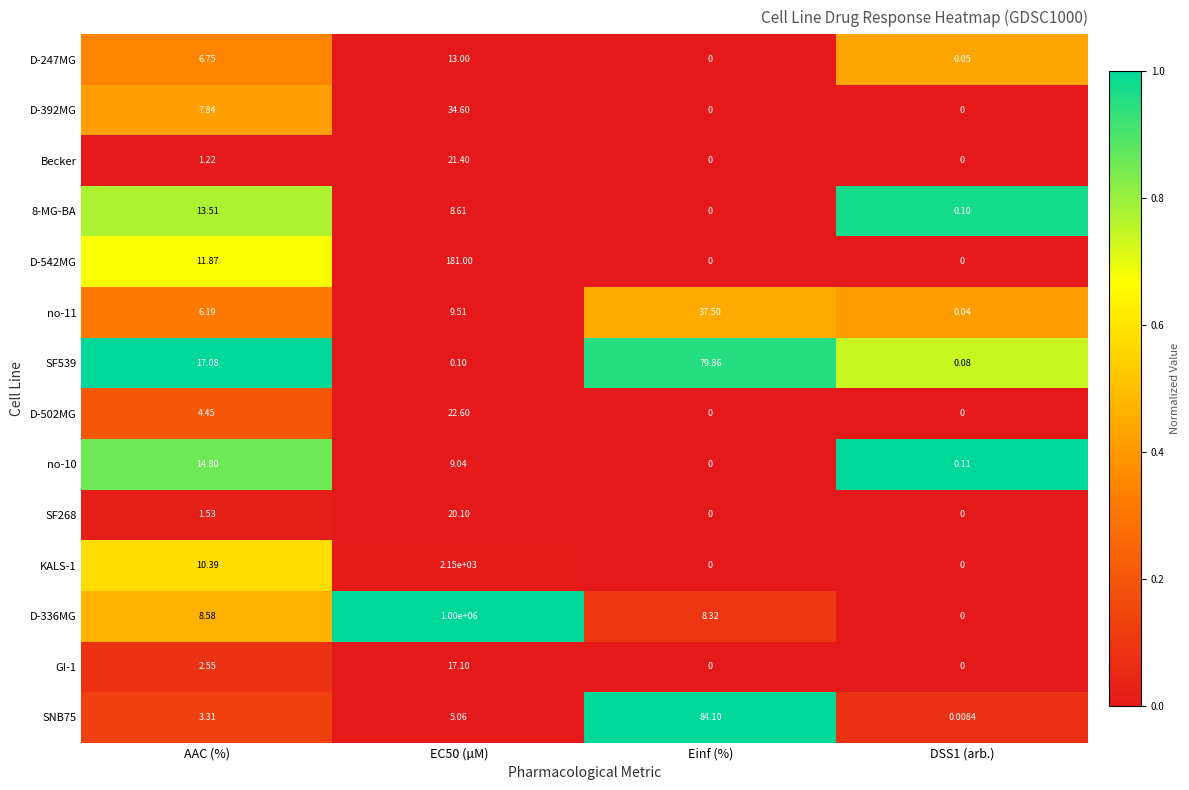

Is the value of D-336MG at DSS1 (arb.) greater than the value of SF268 at AAC (%)?

No